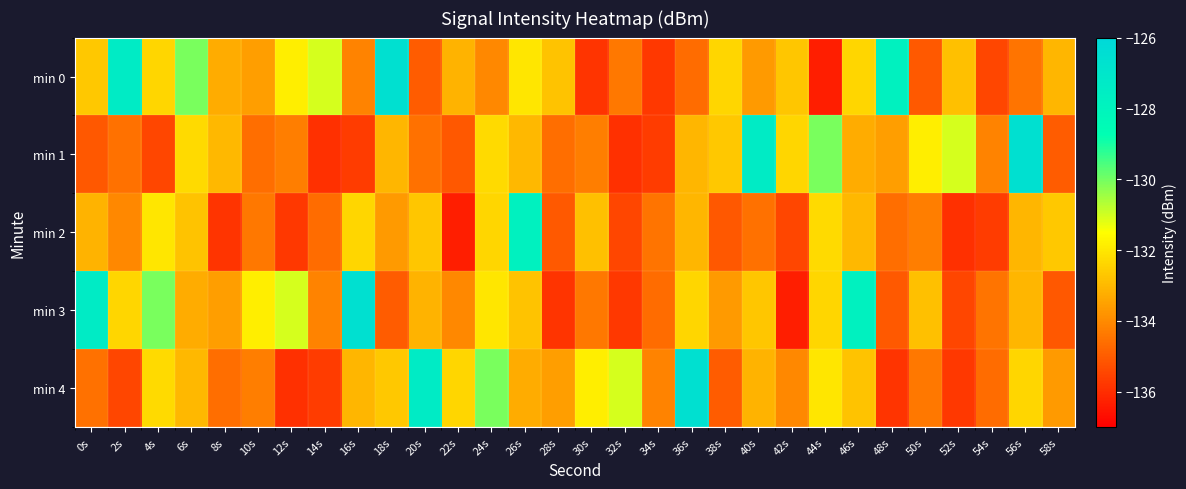

At which category does the chart reach its minimum across all series?

44s